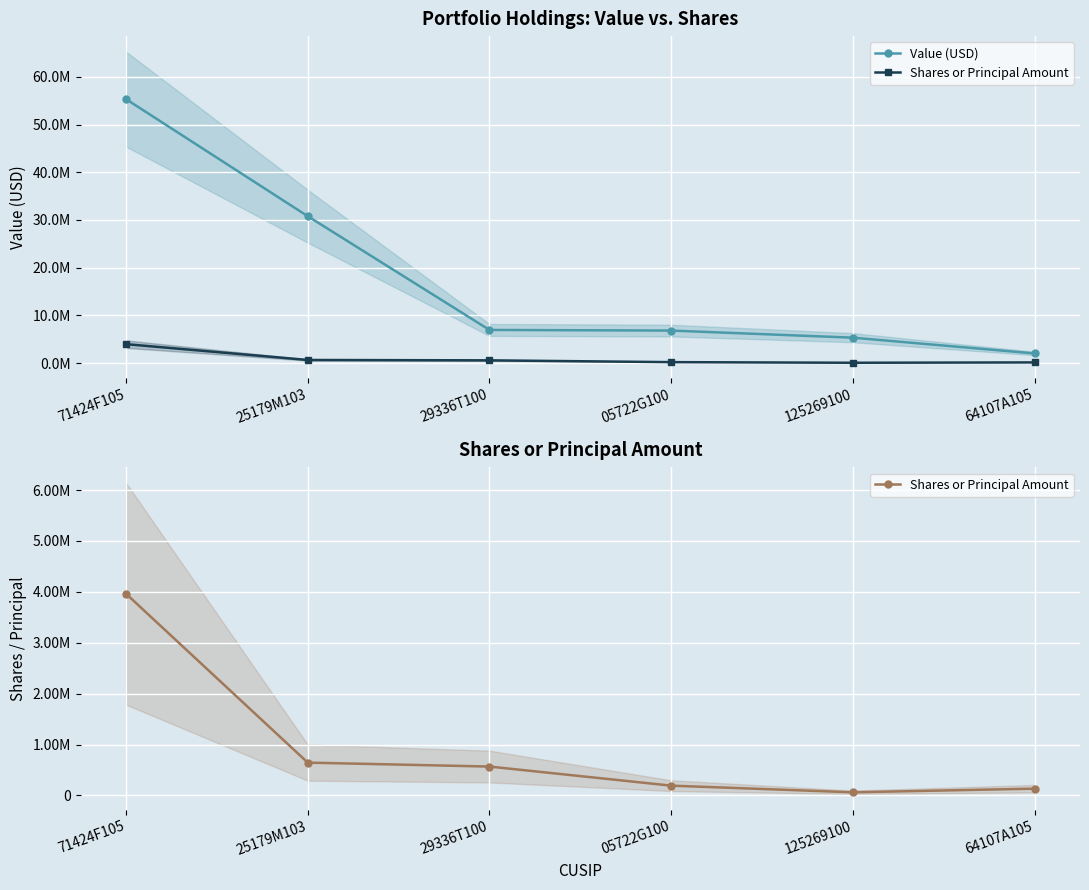

What is the approximate value of Value (USD) at 71424F105, to the nearest 100?

55315500